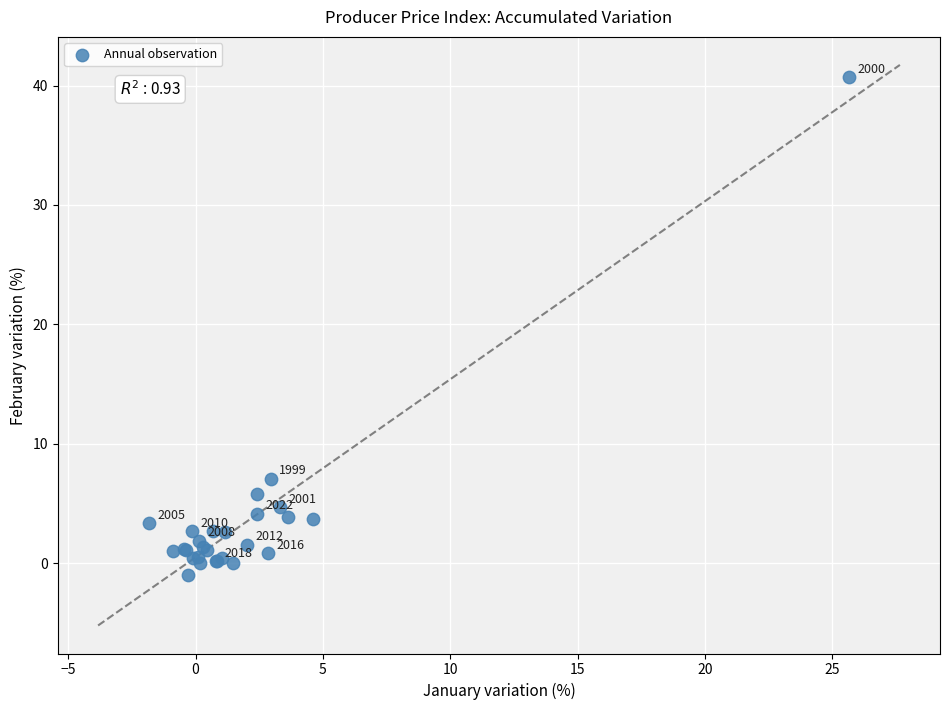

What Y value in the scatter plot is closest to 19?

7.1